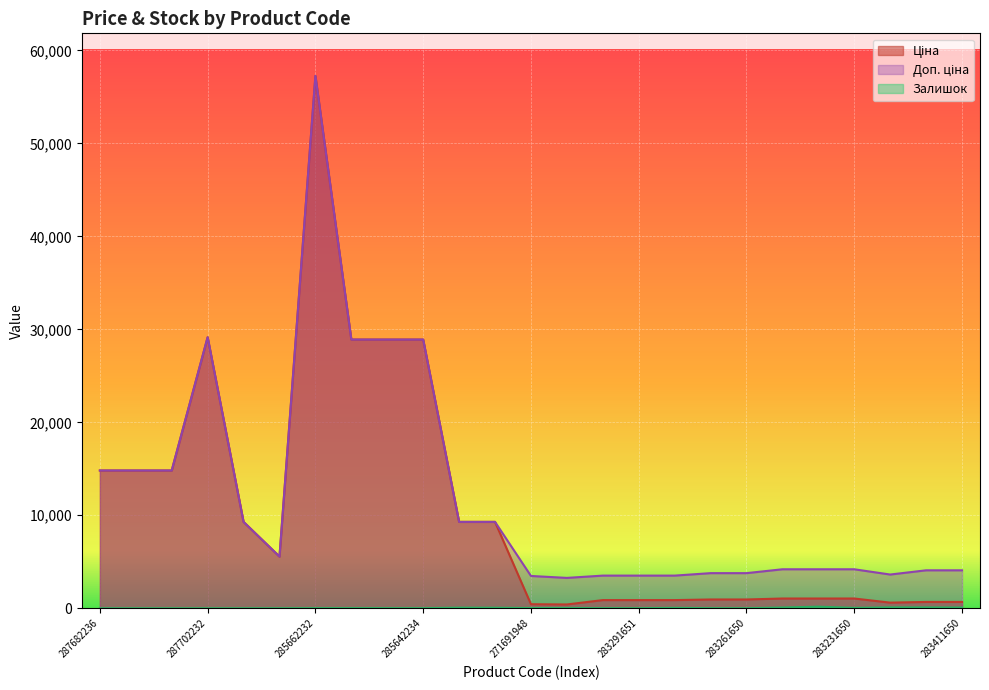

True or false: Ціна and Доп. ціна cross at least once.

False